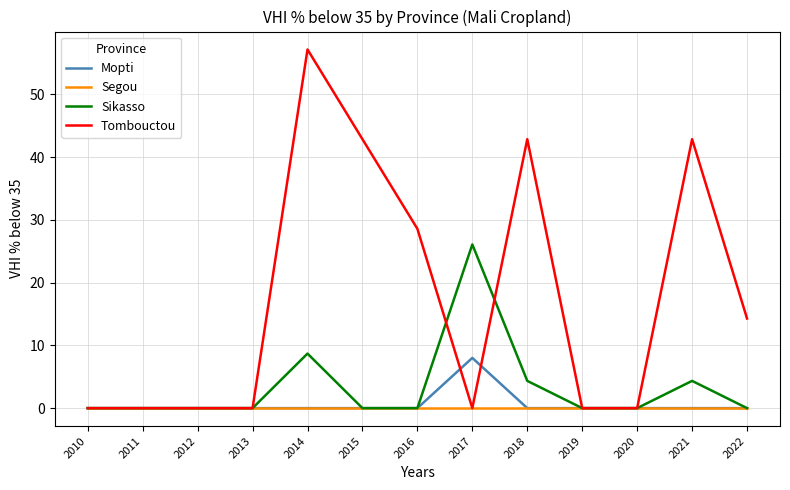

Is this an area chart (filled region under the line)?

No